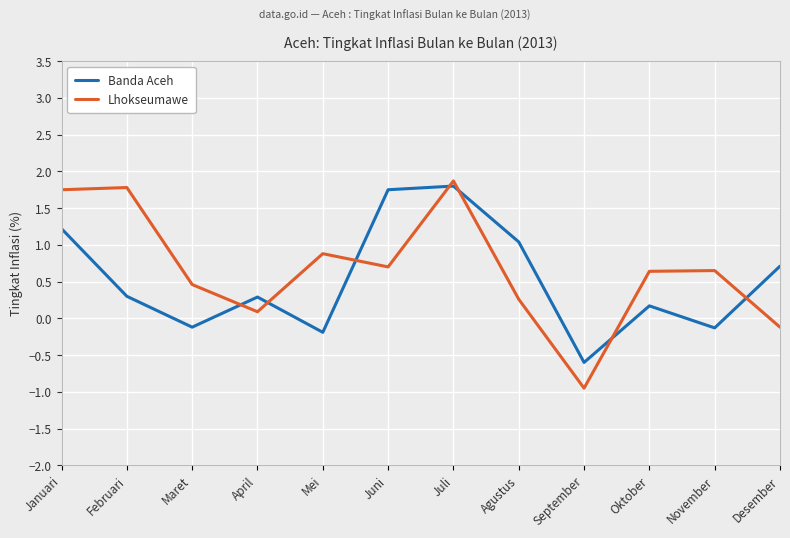

How many intersections are there between Banda Aceh and Lhokseumawe?

7